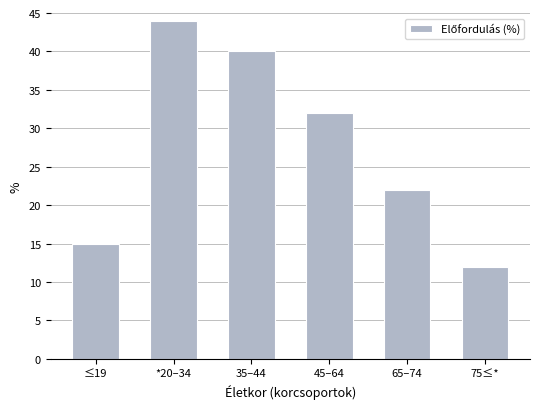

Reading left to right, list all the values displayed in this chart.

≤19=15	*20–34=44	35–44=40	45–64=32	65–74=22	75≤*=12